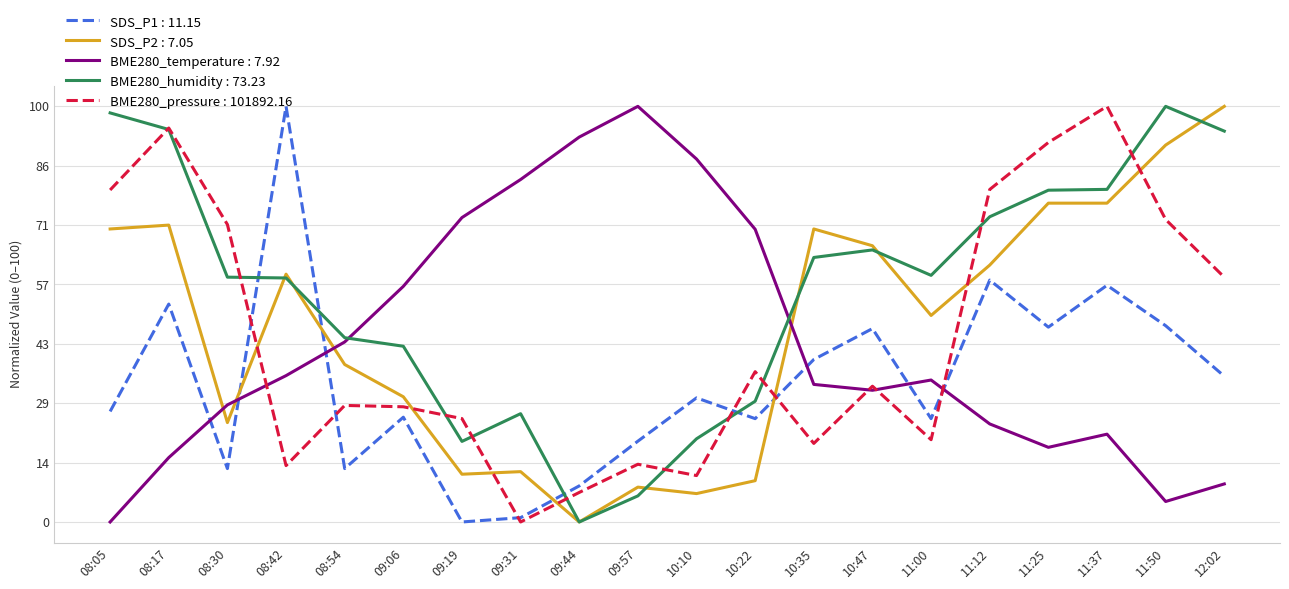

What is the difference between the highest and lowest values at 11:12?

56.4